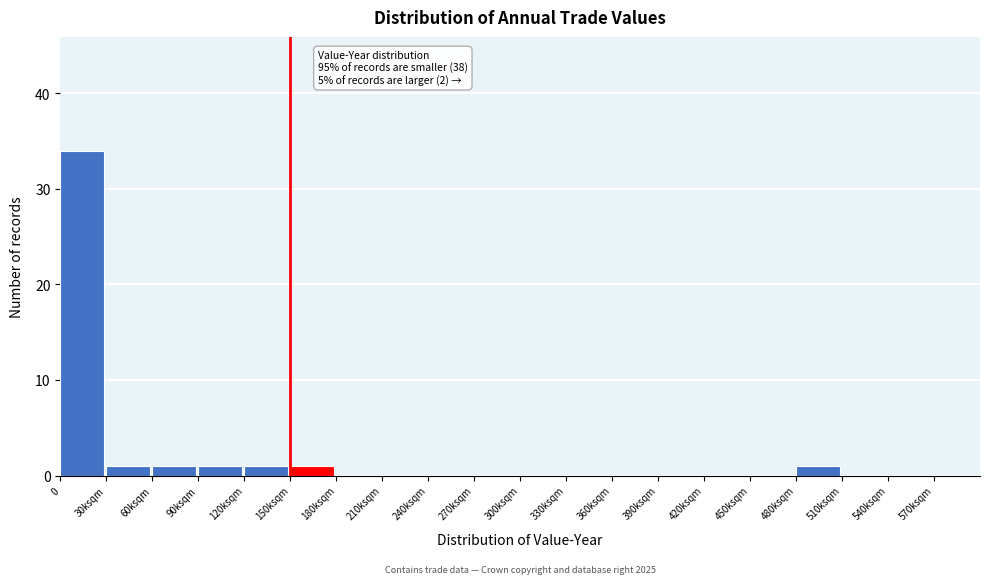

Reading right to left, what are all the values shown in this chart?

570ksqm=0	540ksqm=0	510ksqm=0	480ksqm=1	450ksqm=0	420ksqm=0	390ksqm=0	360ksqm=0	330ksqm=0	300ksqm=0	270ksqm=0	240ksqm=0	210ksqm=0	180ksqm=0	150ksqm=1	120ksqm=1	90ksqm=1	60ksqm=1	30ksqm=1	0=34